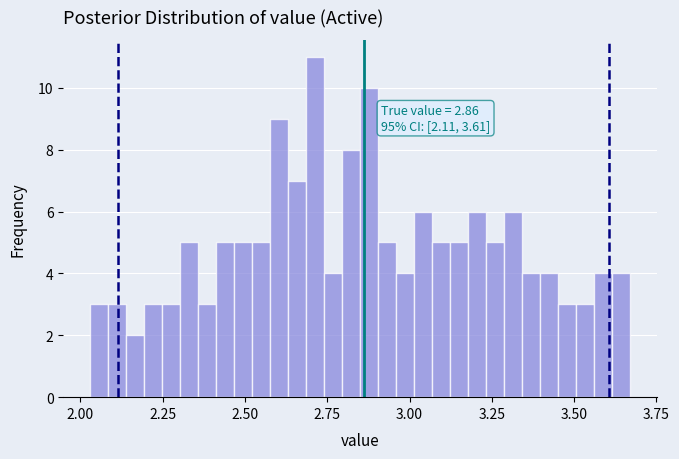

Read against the x-axis, roughly where is the centre of the tallest bar?

2.70